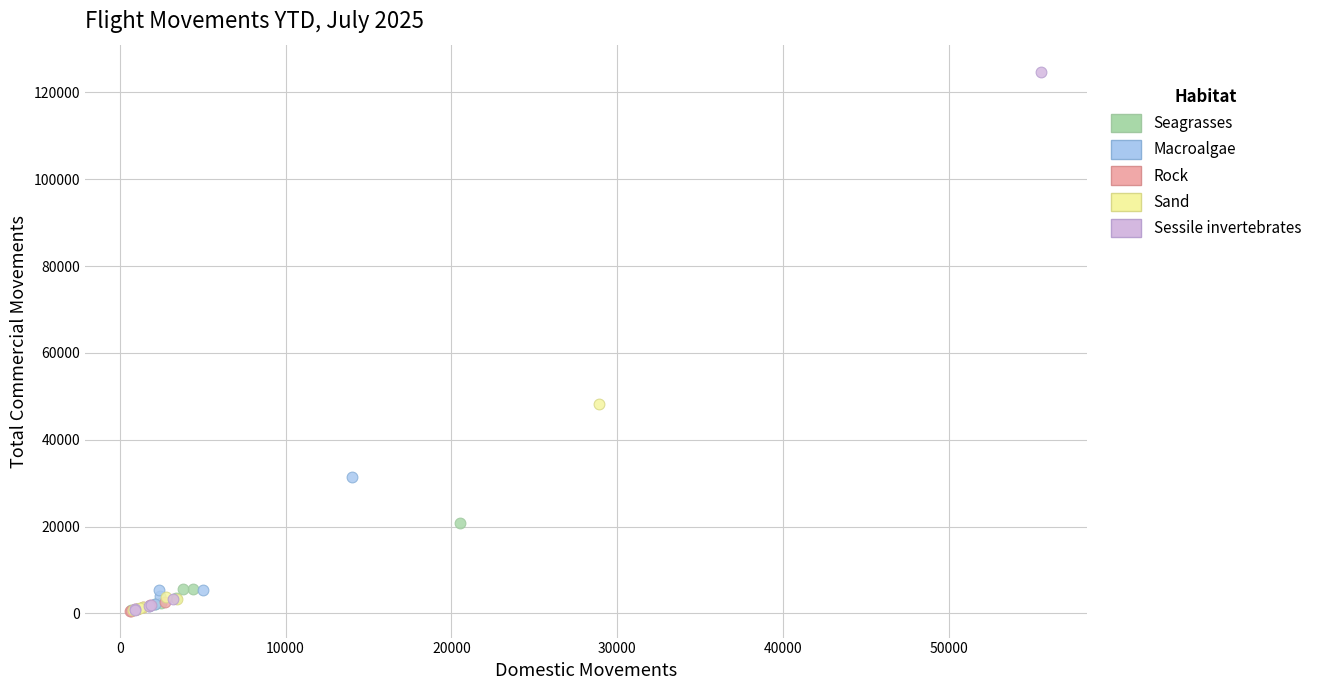

Which series reaches the maximum Y coordinate?

Sessile invertebrates